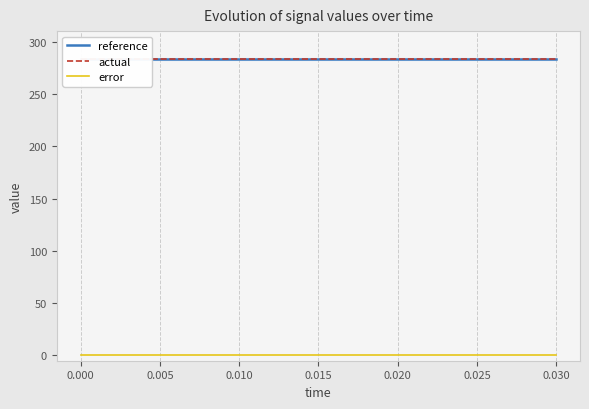

The value of reference at 0.005 is 191.3. True or false?

False